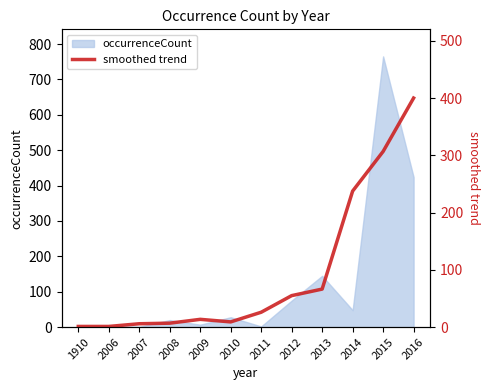

What is the maximum value for occurrenceCount?

765